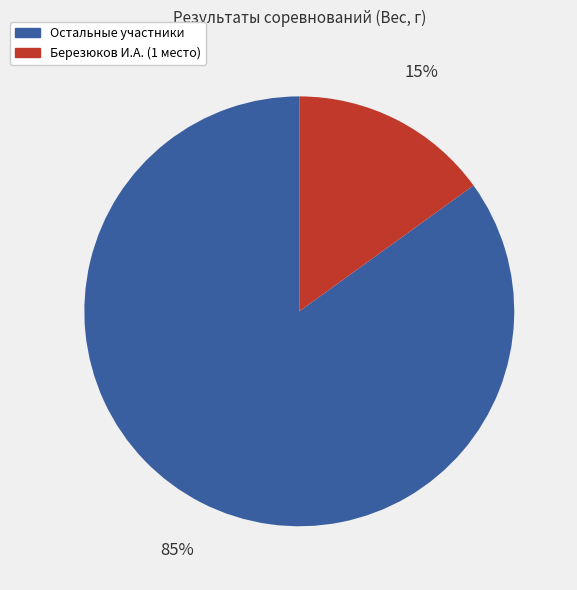

Does any single category account for the majority?

Yes